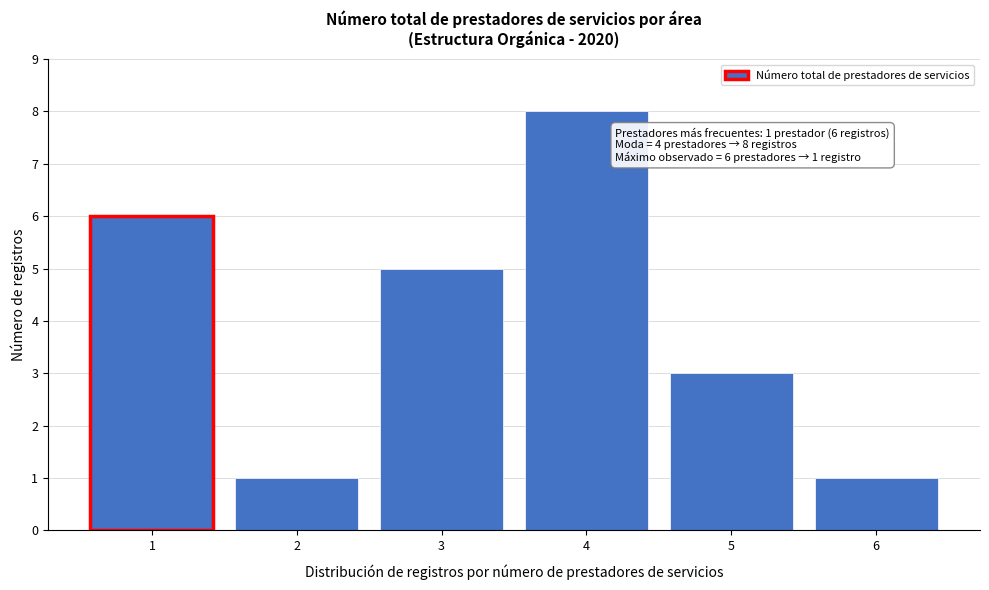

Reading left to right, what are all the values shown in this chart?

1=6	2=1	3=5	4=8	5=3	6=1